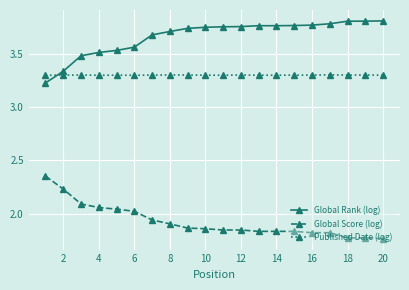

At how many categories does at least one series exceed 3?

20